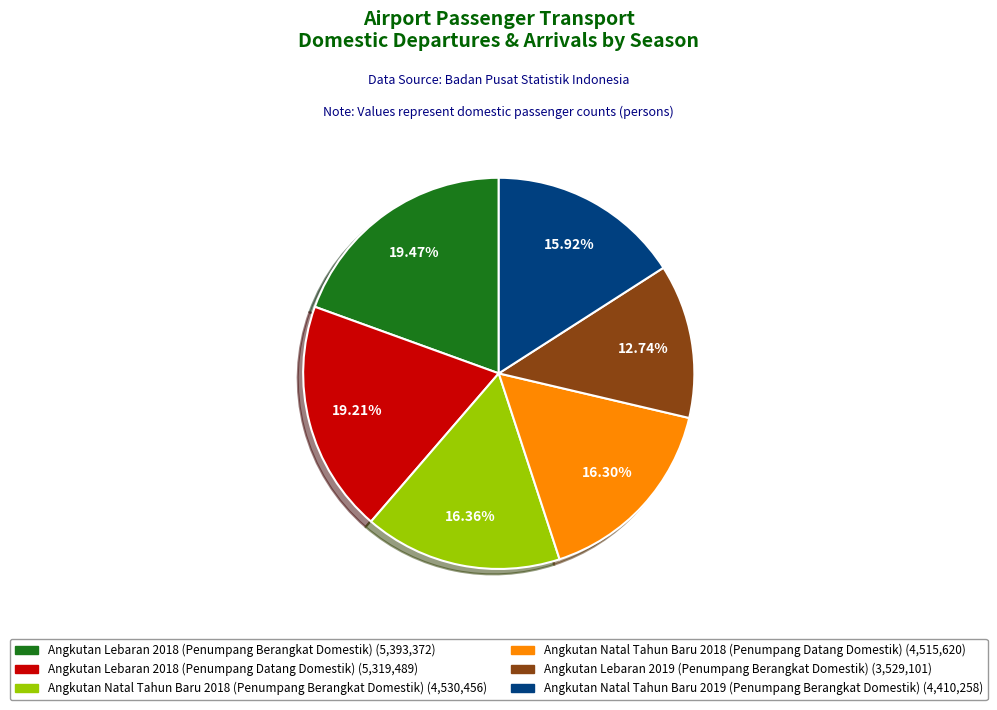

Does Angkutan Natal Tahun Baru 2019 (Penumpang Berangkat Domestik) account for over 50% of the chart?

No